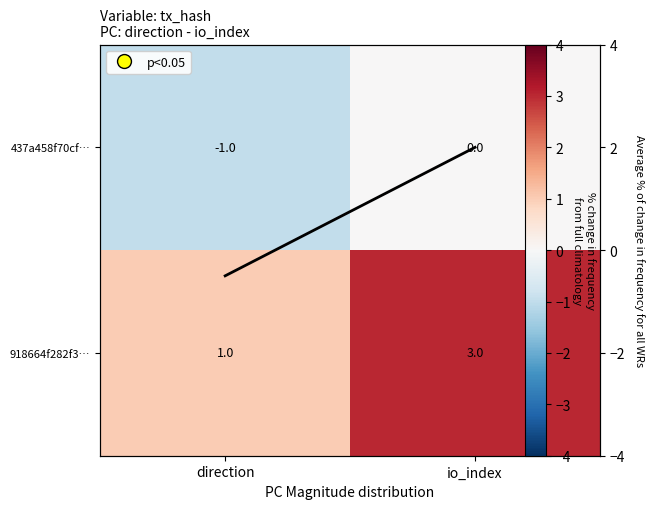

Which category has the highest value in the 918664f282f3… series?

io_index